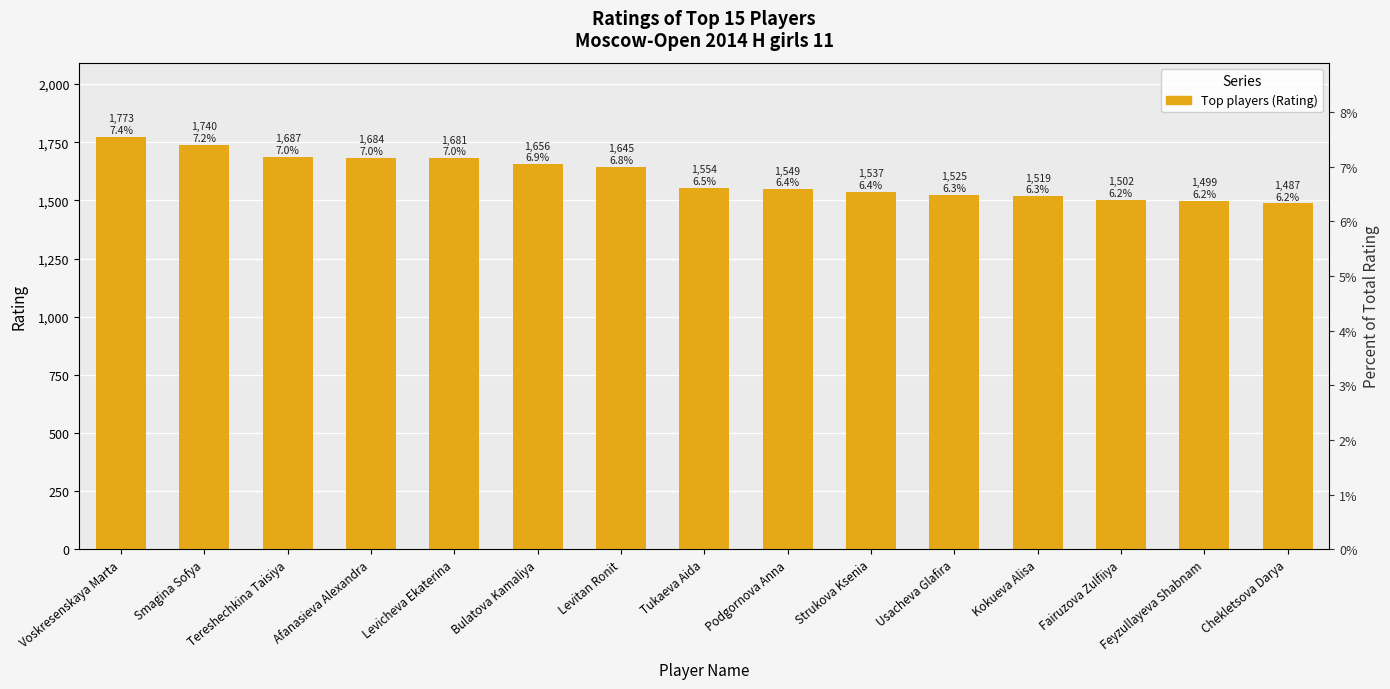

Rank the categories by value from highest to lowest.

Voskresenskaya Marta, Smagina Sofya, Tereshechkina Taisiya, Afanasieva Alexandra, Levicheva Ekaterina, Bulatova Kamaliya, Levitan Ronit, Tukaeva Aida, Podgornova Anna, Strukova Ksenia, Usacheva Glafira, Kokueva Alisa, Fairuzova Zulfiiya, Feyzullayeva Shabnam, Chekletsova Darya